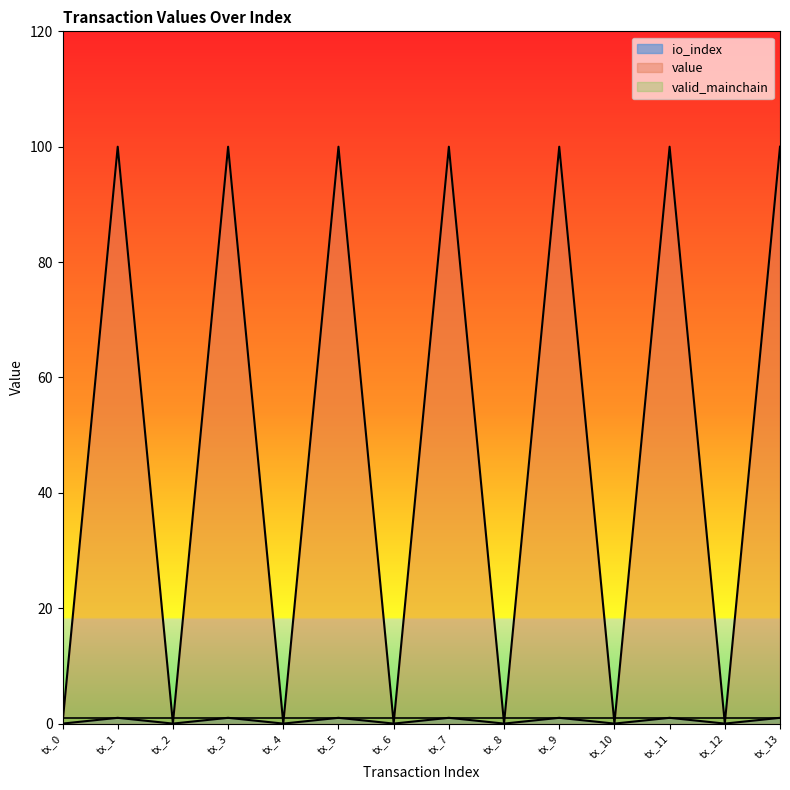

Between tx_11 and tx_13, which series saw the biggest shift?

io_index